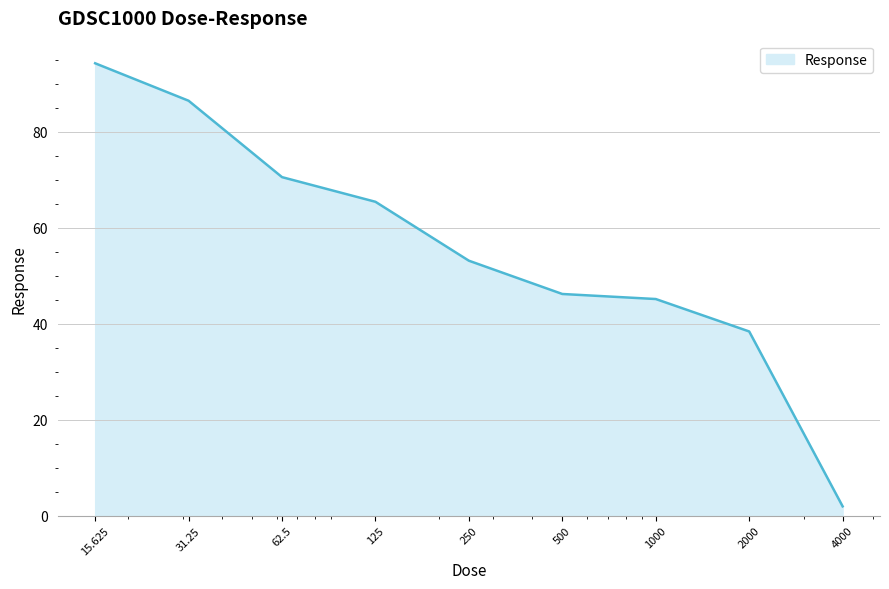

What is the greatest value displayed?

94.3